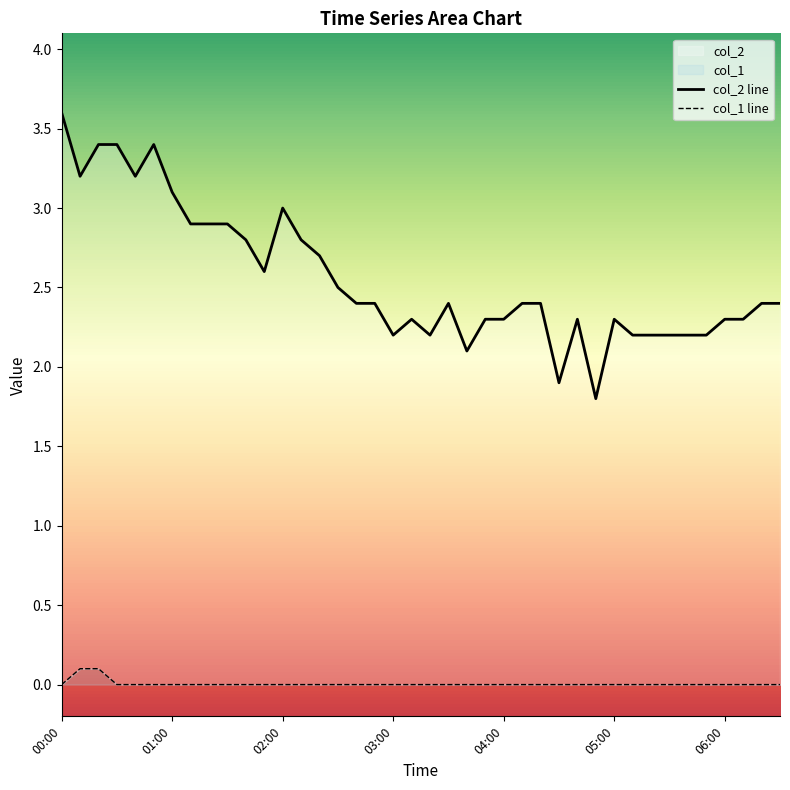

List the series in order of their peak value, highest first.

col_2 line, col_1 line